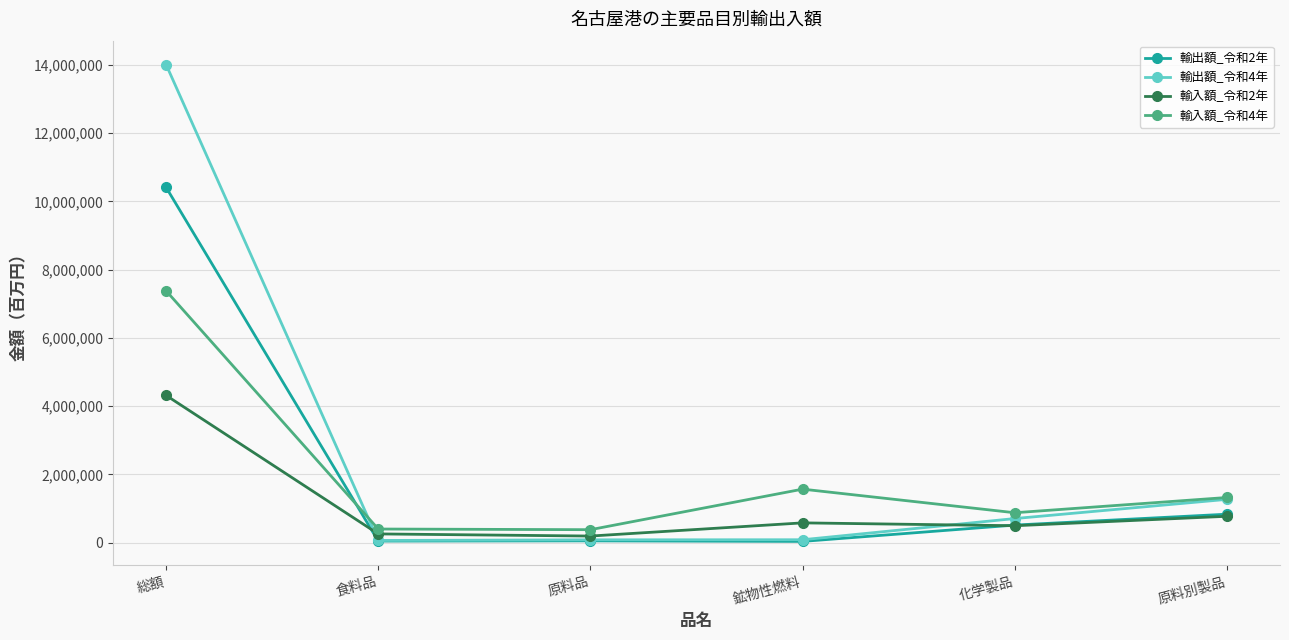

What is the maximum value for 輸出額_令和4年?

14012370